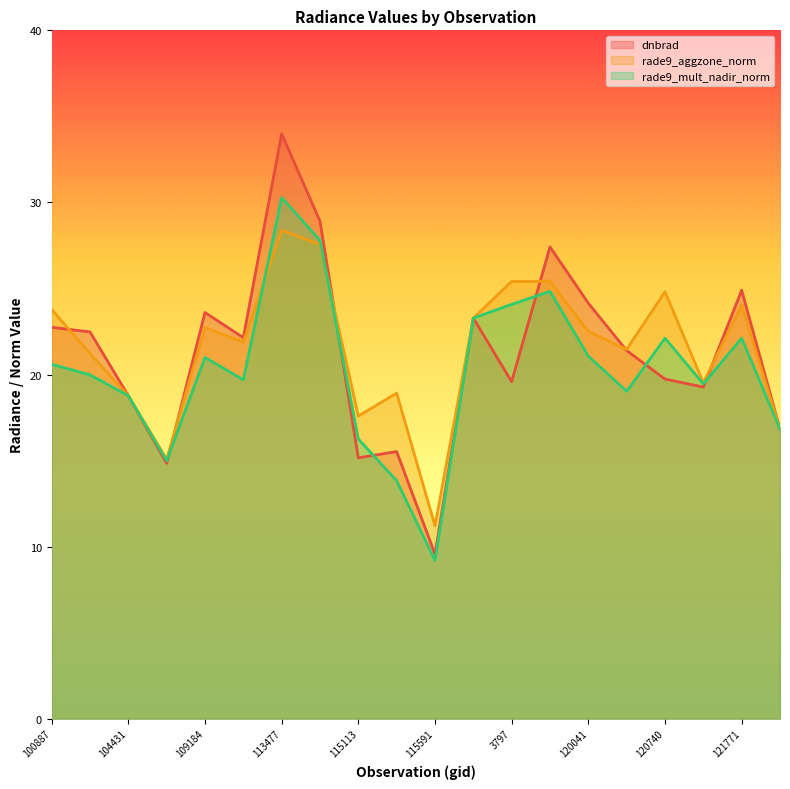

What is the minimum value shown in the chart?

9.2